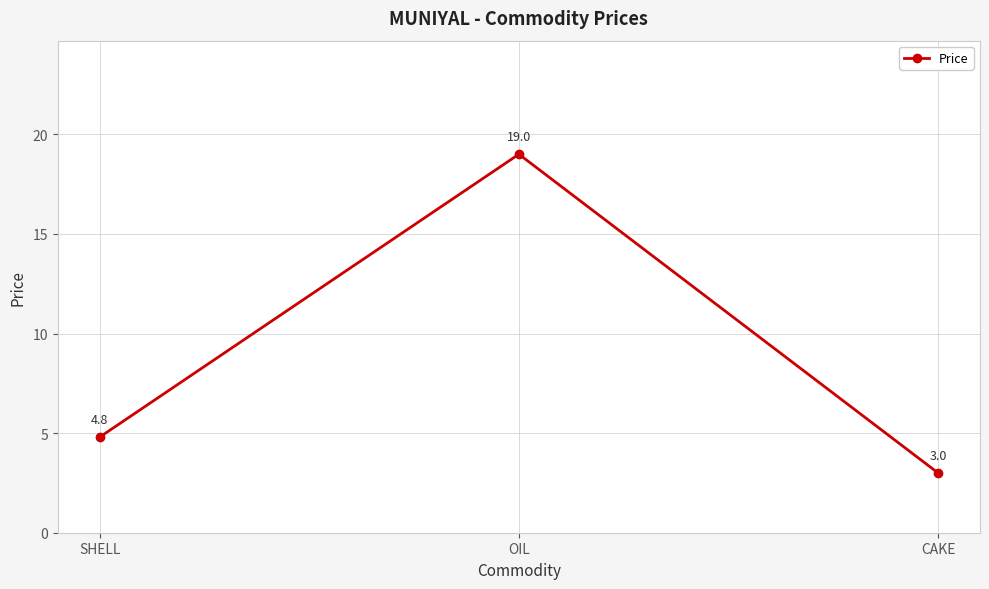

What is the value of the 1st point from the left?

4.8